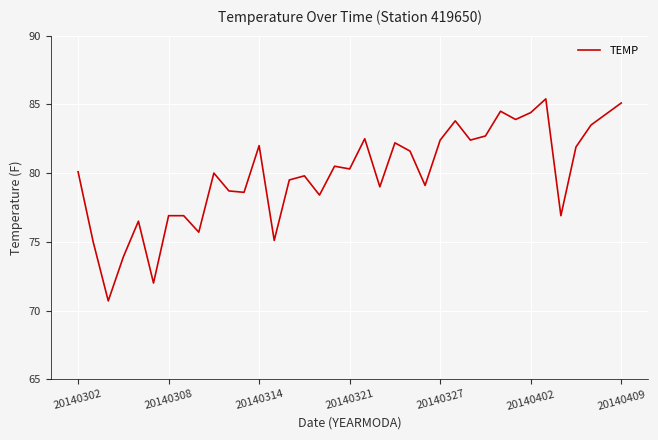

What is the smallest value displayed?

70.7